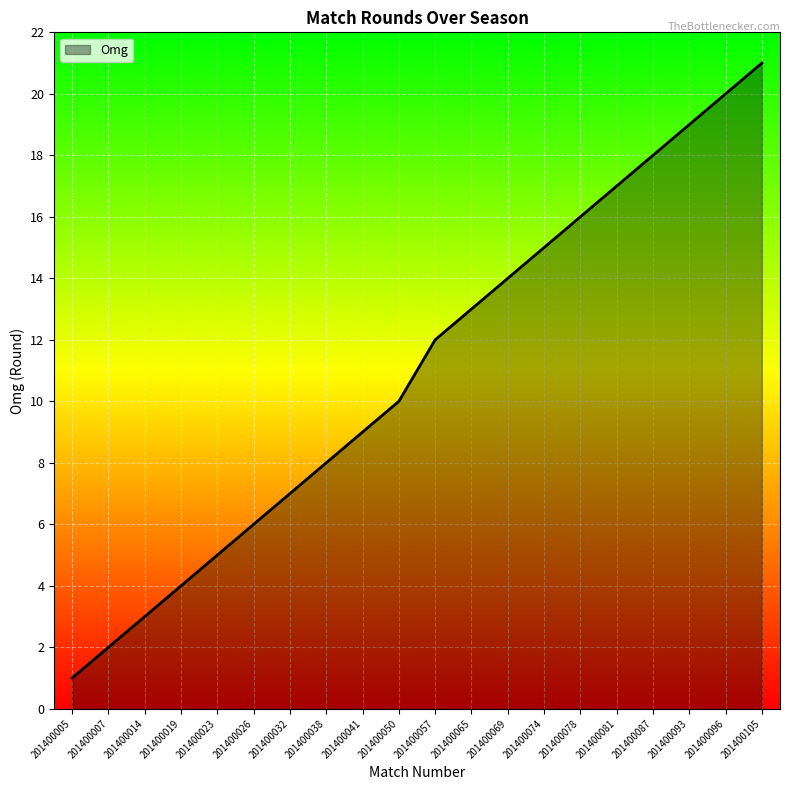

Reading left to right, transcribe all the data shown in this chart.

201400005=1	201400007=2	201400014=3	201400019=4	201400023=5	201400026=6	201400032=7	201400038=8	201400041=9	201400050=10	201400057=12	201400065=13	201400069=14	201400074=15	201400078=16	201400081=17	201400087=18	201400093=19	201400096=20	201400105=21